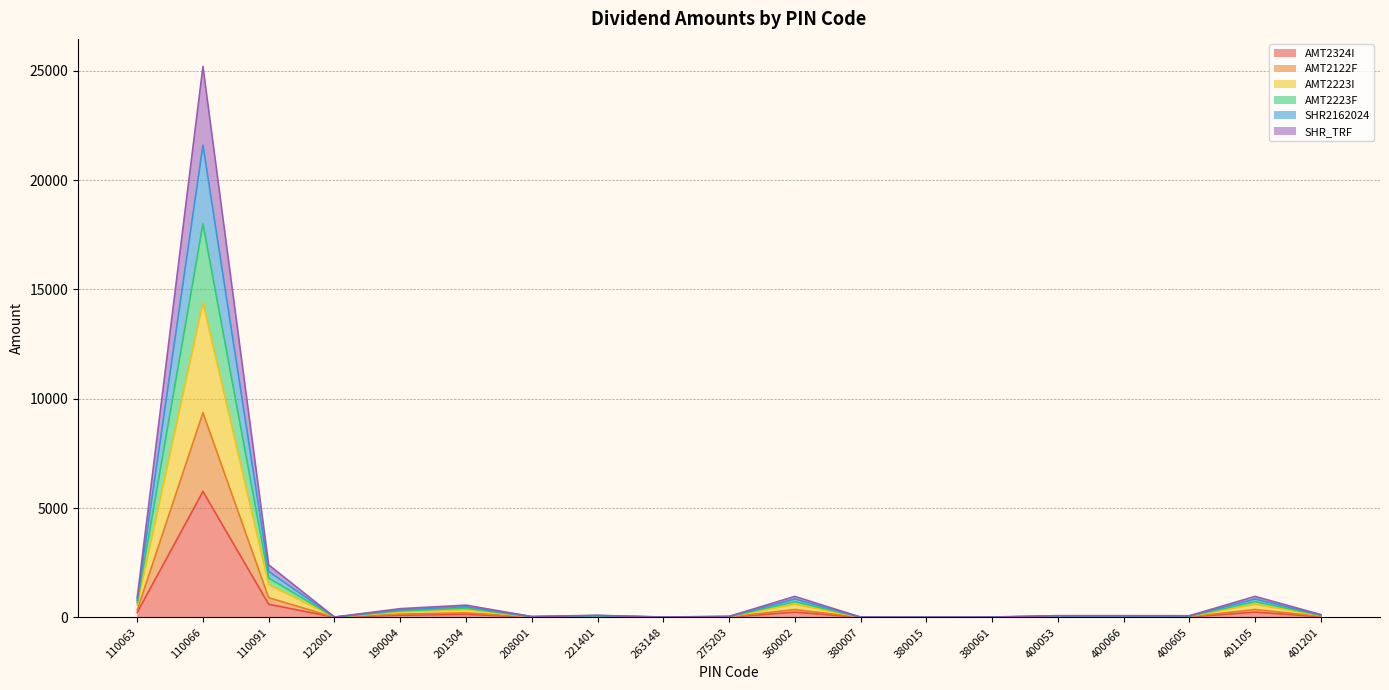

How many lines are shown in the chart?

6